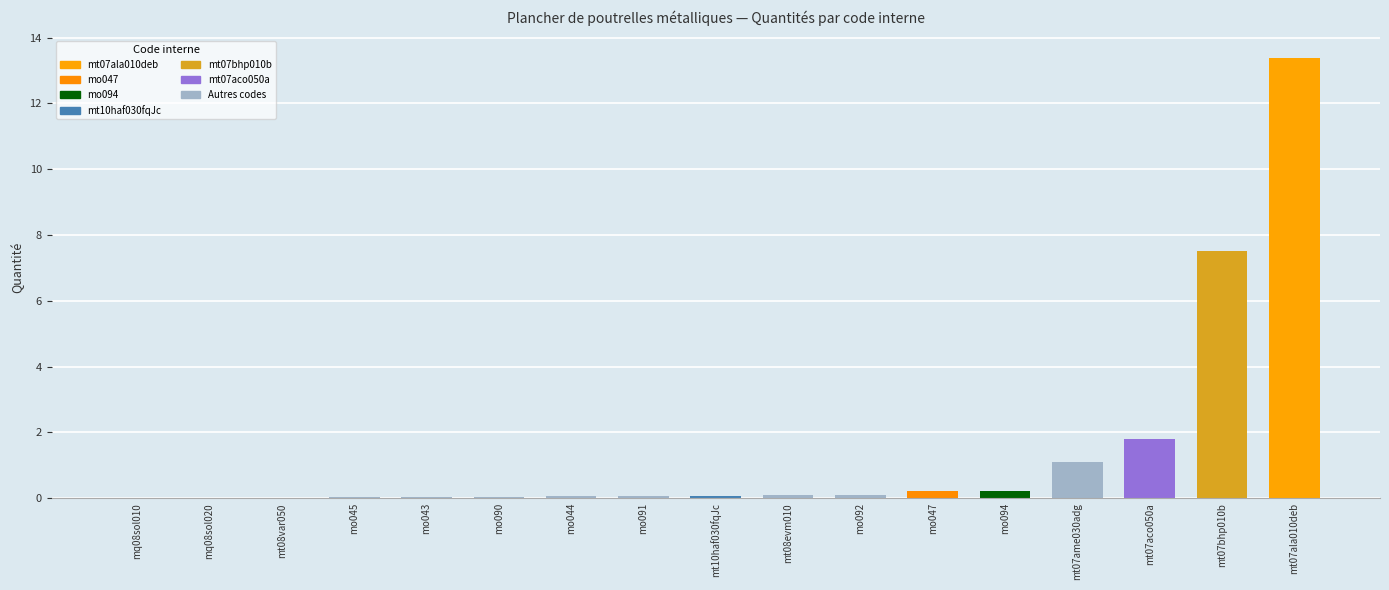

What is the maximum value shown in the chart?

13.4